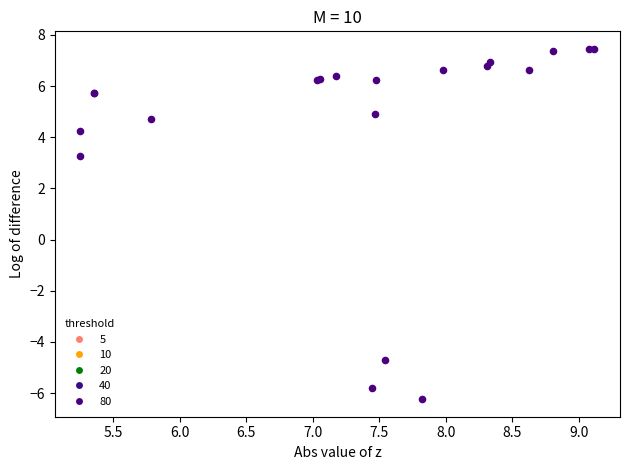

What Y value in the scatter plot is closest to 0?

3.3